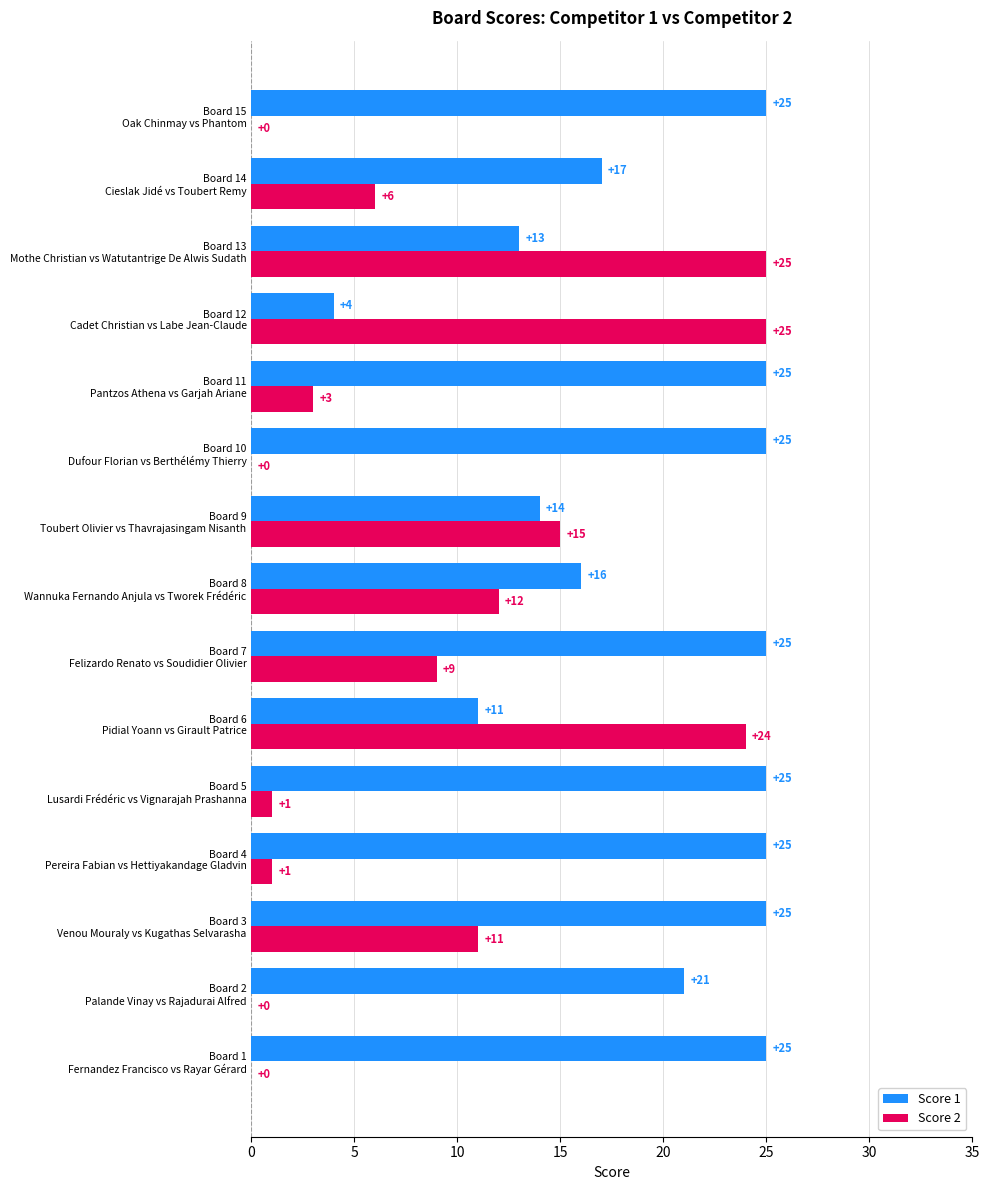

What is the highest value of the Score 2 series?

25